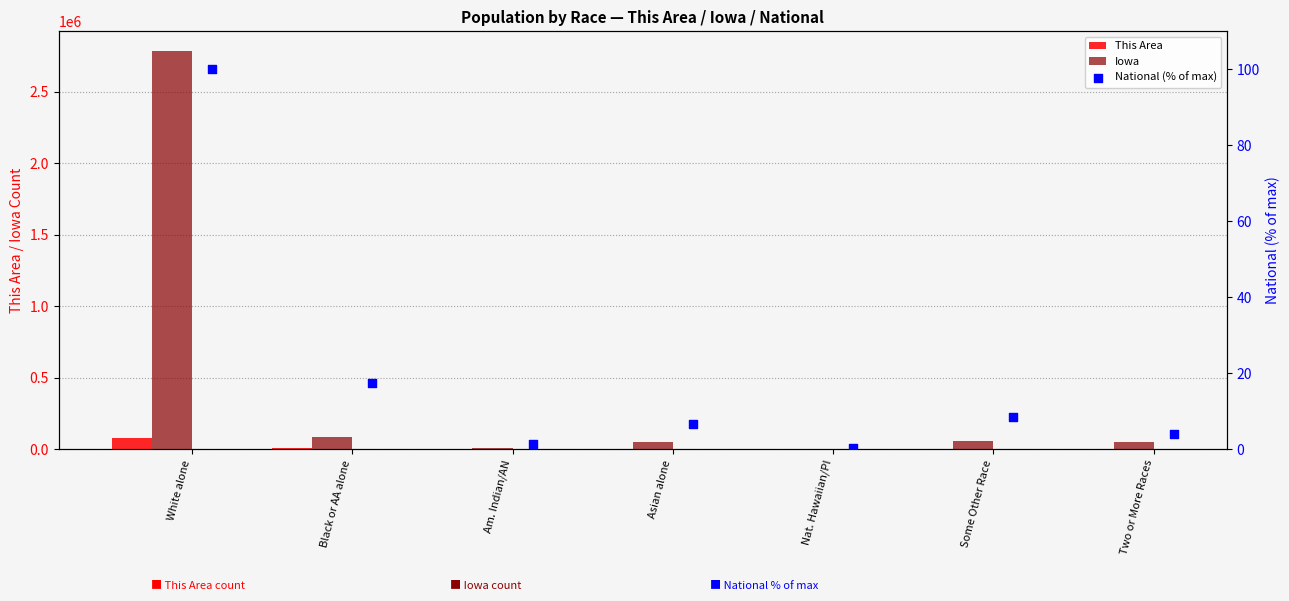

Is it true that Iowa equals 89148 at Black or AA alone?

True